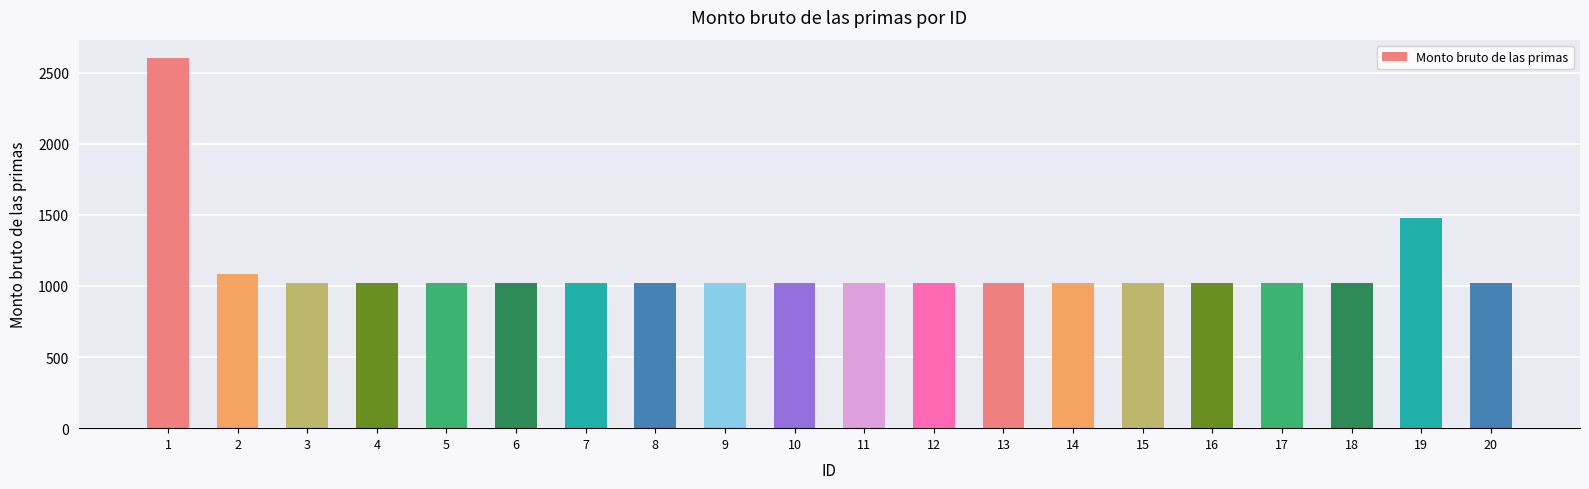

Where is the data nearest to the value 1809?

19